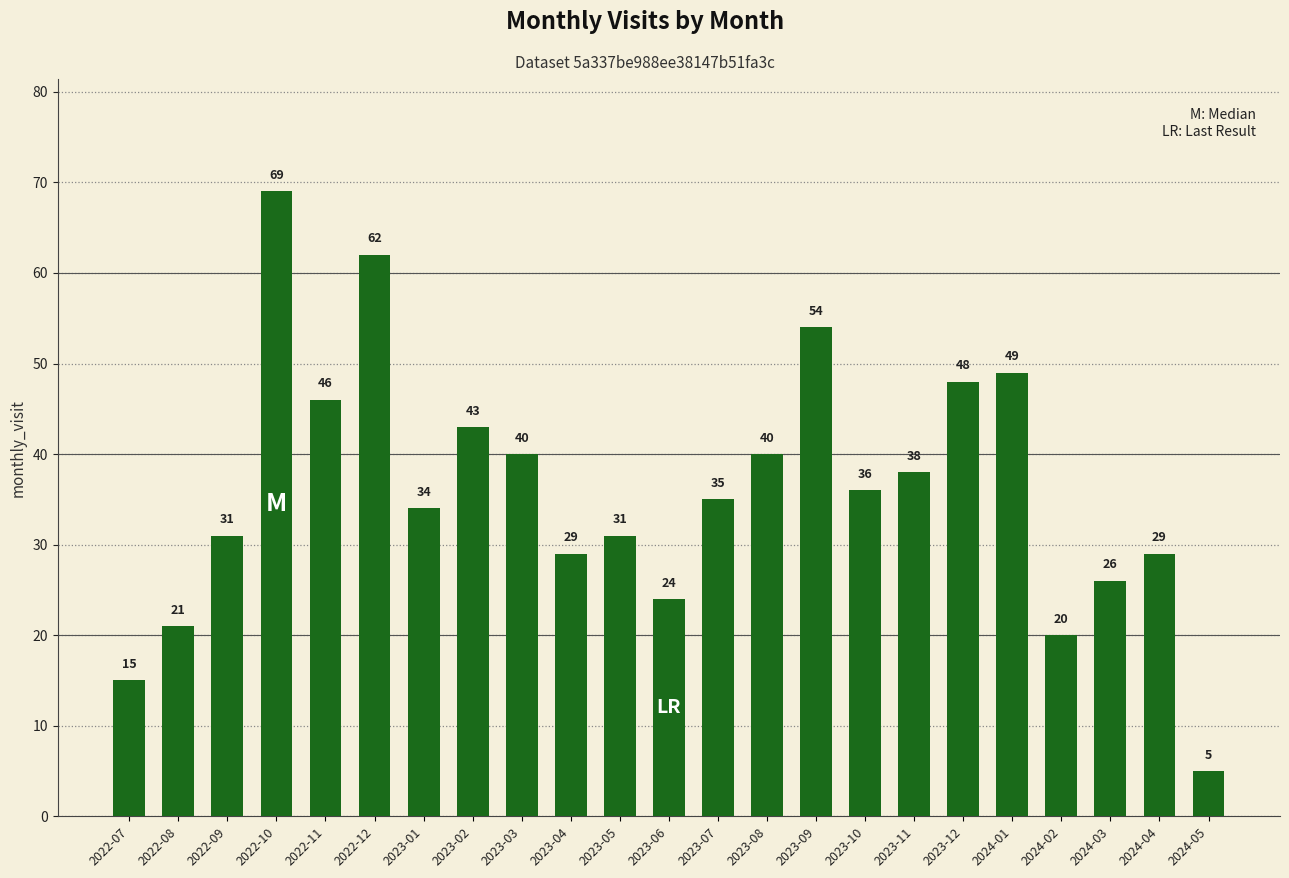

What is the difference between the maximum and minimum values?

64